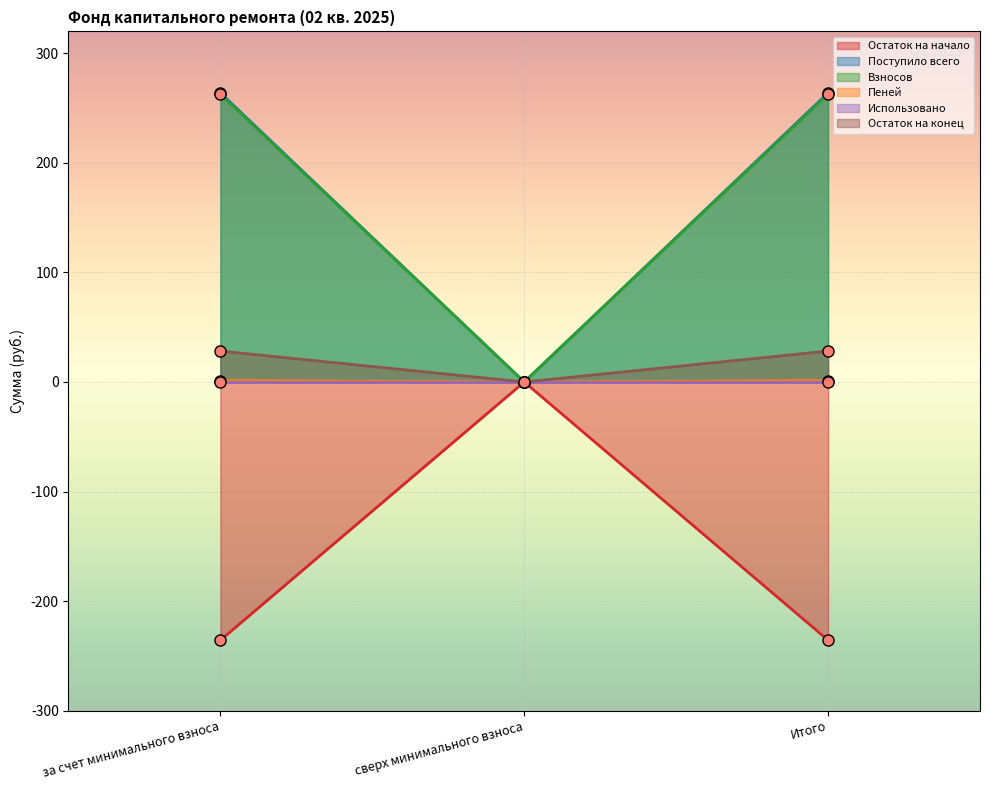

What is the difference between the highest and lowest values at за счет минимального взноса?

499.7